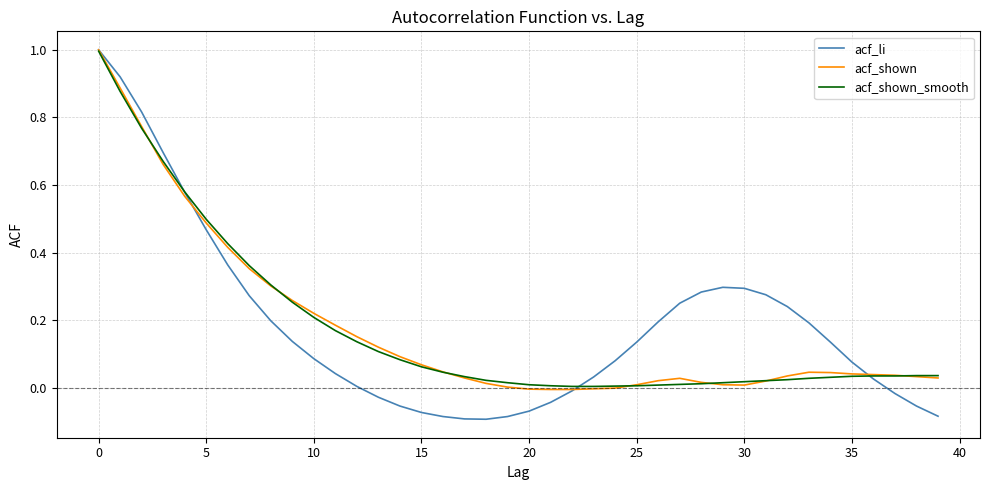

What is the greatest value displayed?

1.0